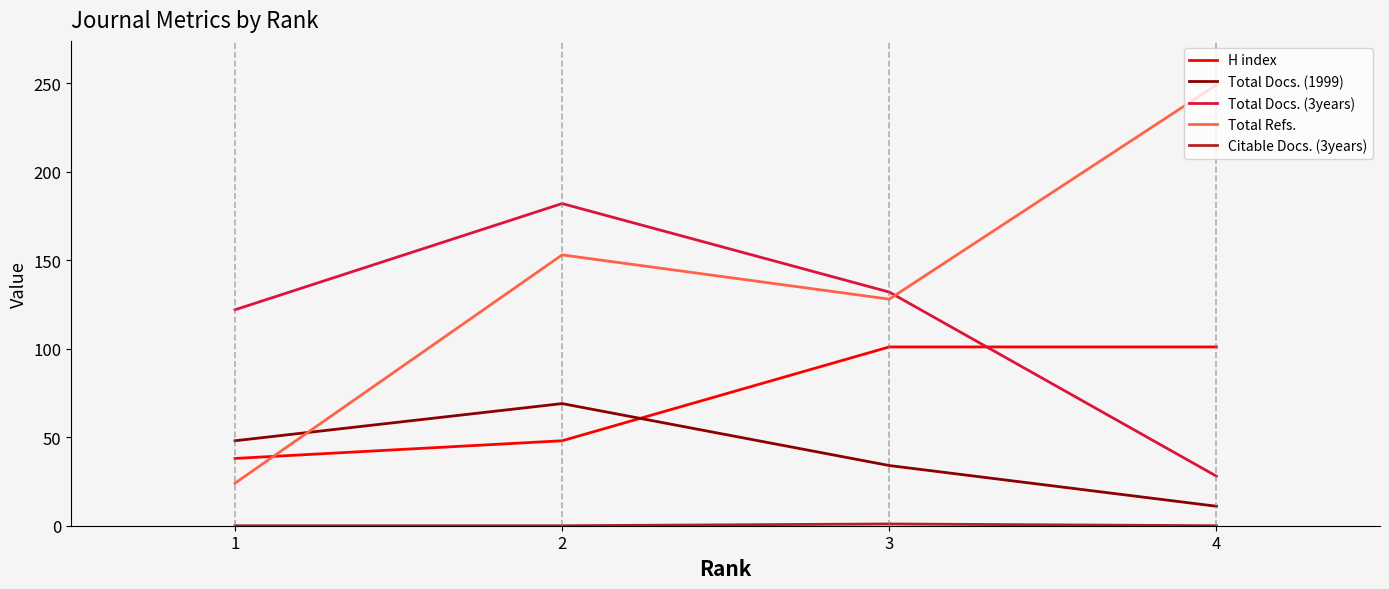

Between which two adjacent categories do Total Docs. (1999) and Total Refs. first intersect?

1 and 2